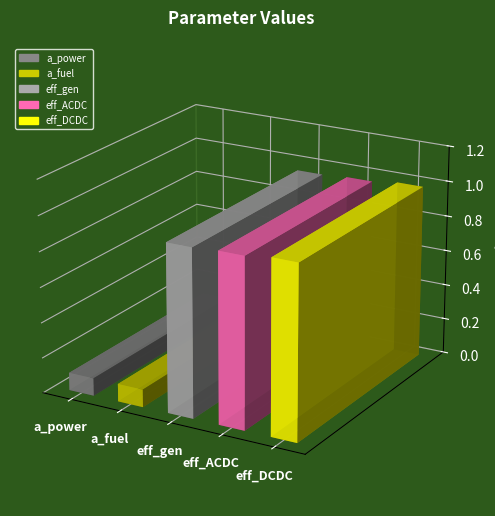

Reading left to right, transcribe all the data shown in this chart.

0.1	0.1	0.9	1.0	1.0